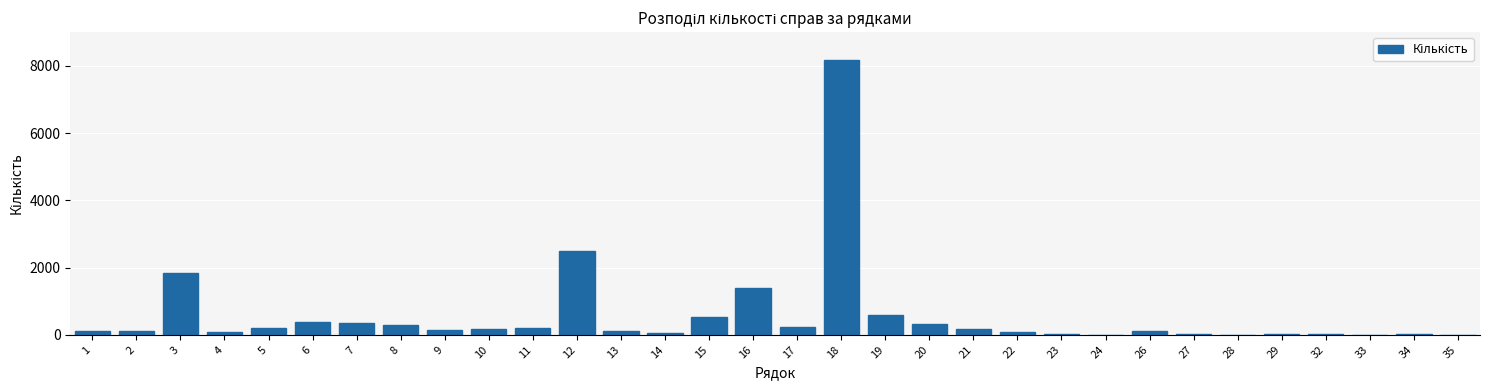

What is the change in value from 8 to 35?

-301